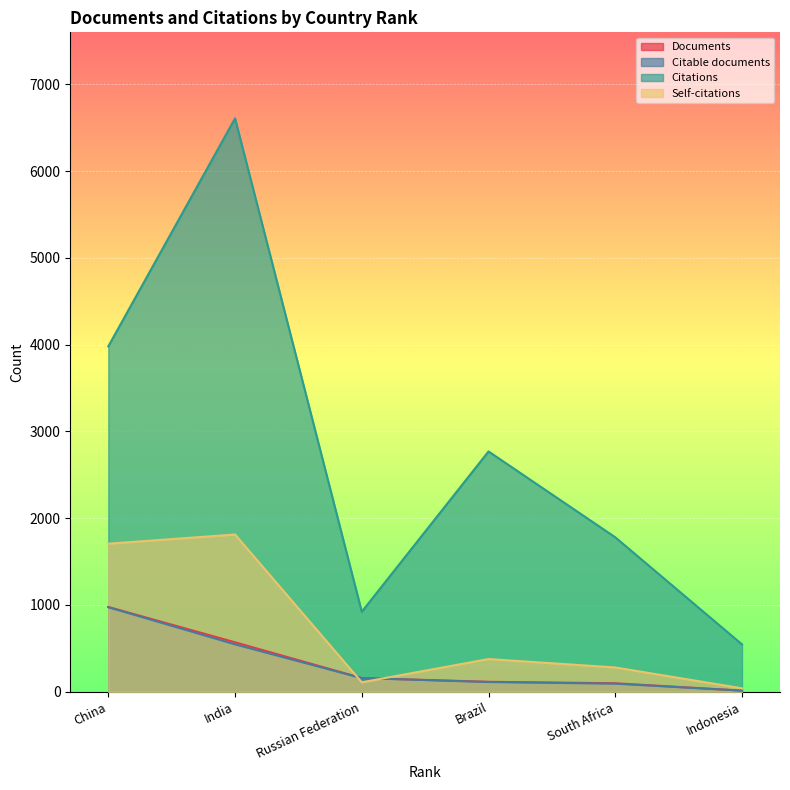

What is the difference between the second highest and second lowest values in the Self-citations series?

1597